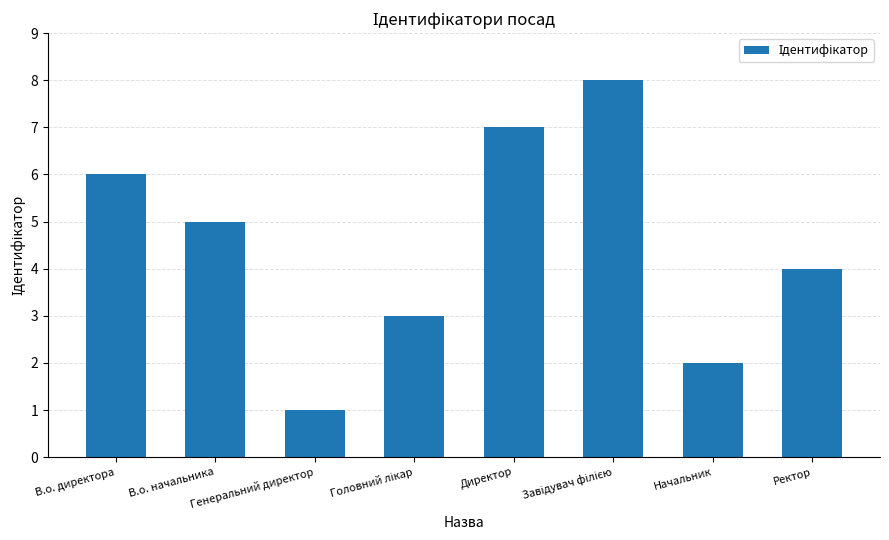

What is the difference between the maximum and second lowest values?

6